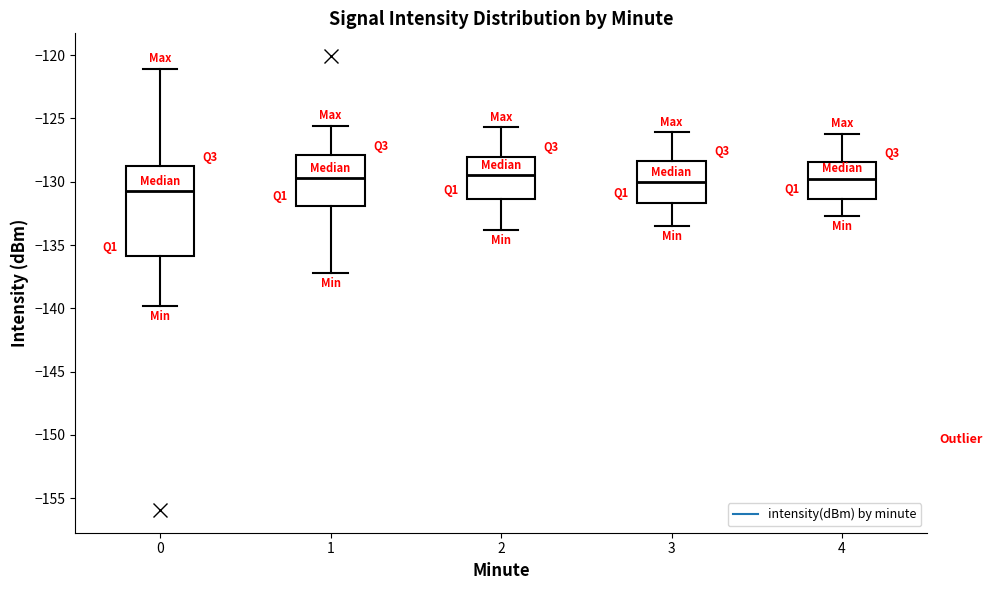

Which box is the tallest, from its lower edge to its upper edge?

0